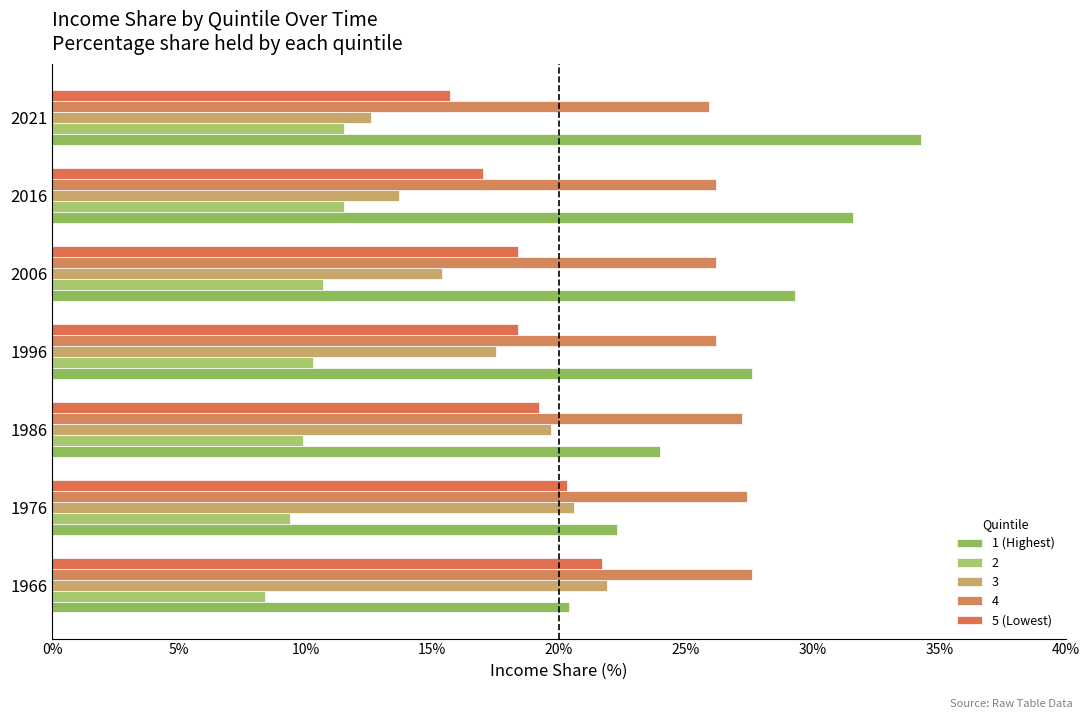

Which series has the largest total across all categories?

1 (Highest)